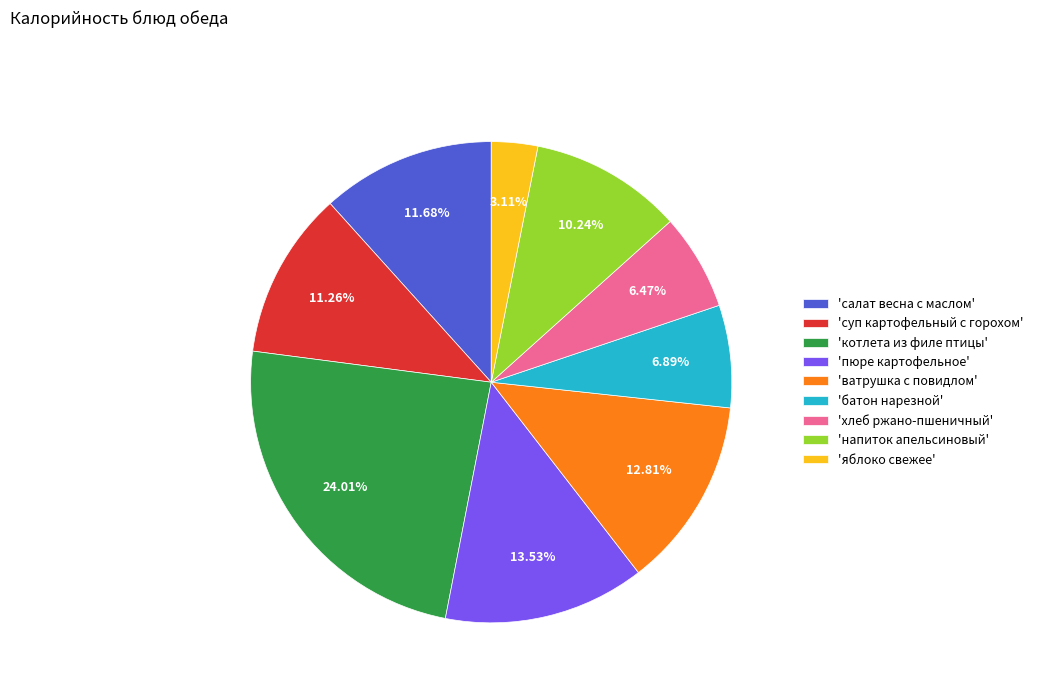

Do 'пюре картофельное' and 'котлета из филе птицы' together represent more than half of the pie?

No